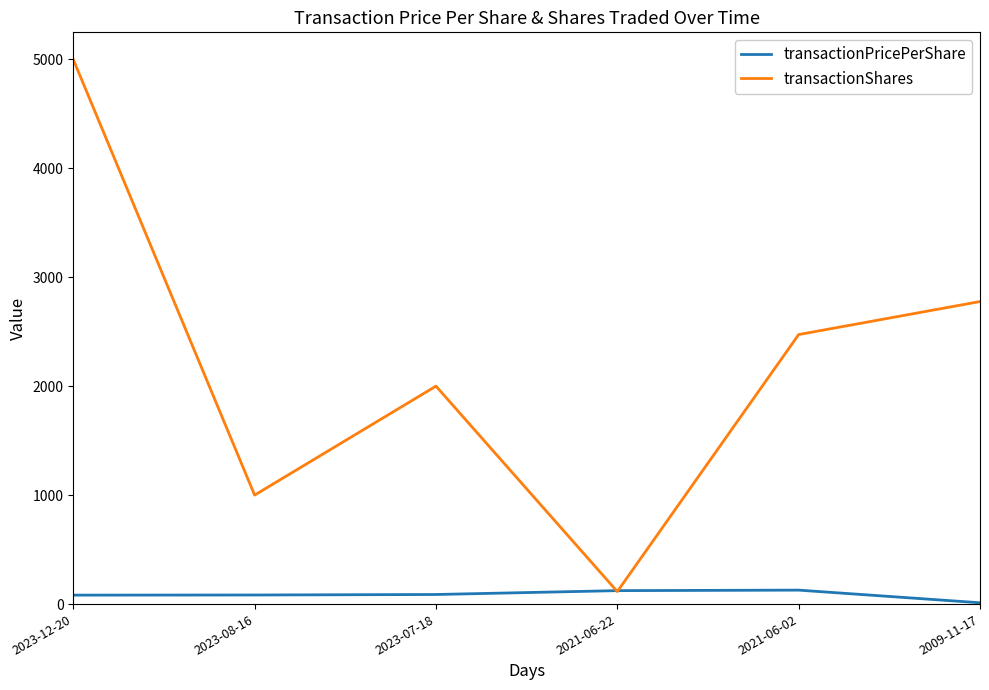

Rank the series by their average value, from lowest to highest.

transactionPricePerShare, transactionShares